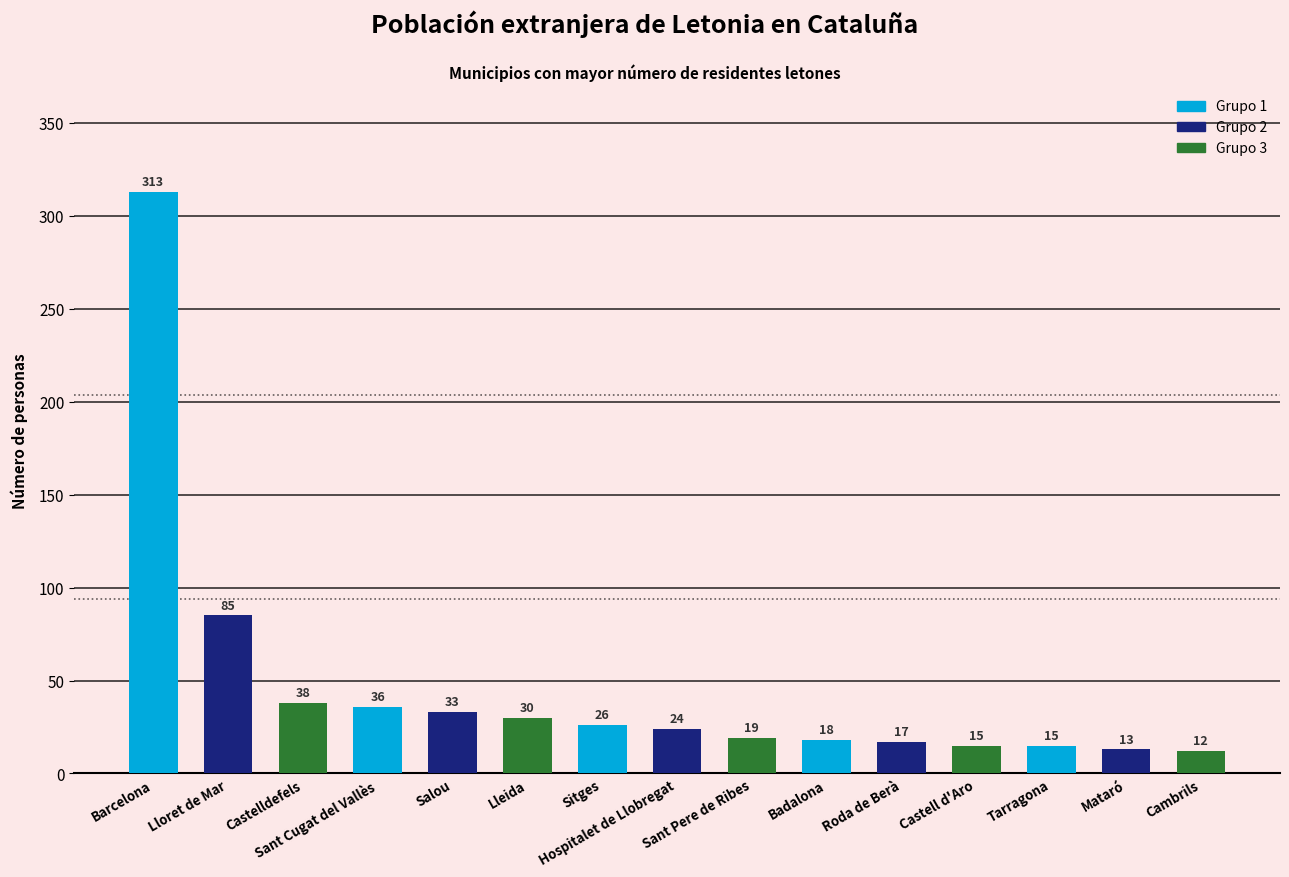

Reading left to right, list all the values displayed in this chart.

Barcelona=313	Lloret de Mar=85	Castelldefels=38	Sant Cugat del Vallès=36	Salou=33	Lleida=30	Sitges=26	Hospitalet de Llobregat=24	Sant Pere de Ribes=19	Badalona=18	Roda de Berà=17	Castell d'Aro=15	Tarragona=15	Mataró=13	Cambrils=12